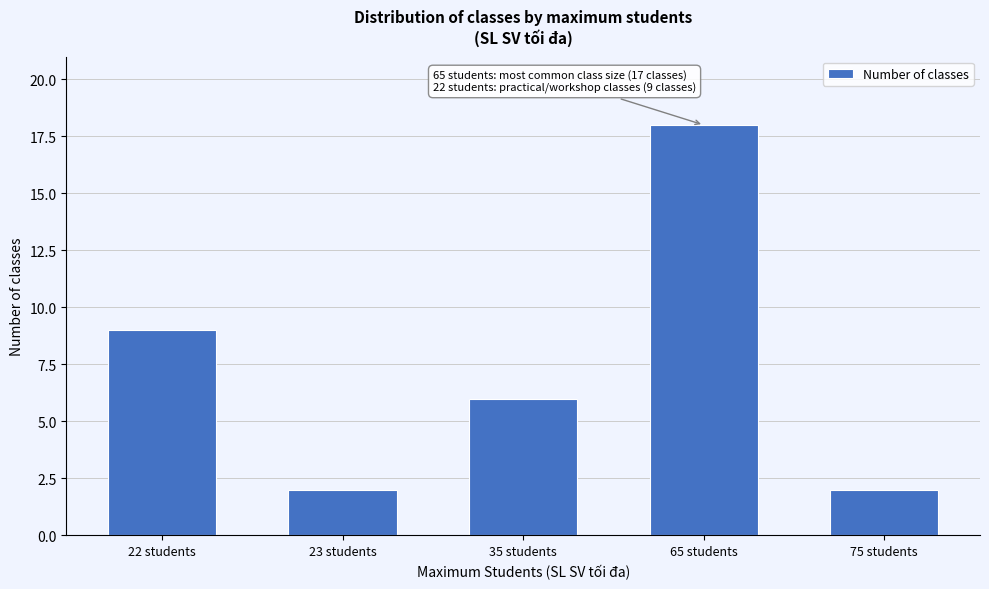

Reading right to left, extract all data points from this chart.

75 students=2	65 students=18	35 students=6	23 students=2	22 students=9